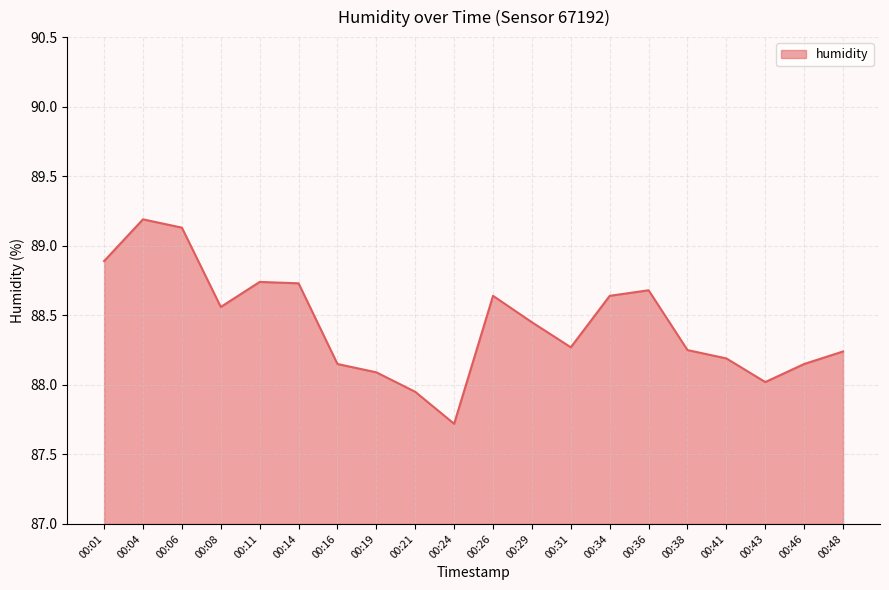

Where is the data nearest to the value 88?

00:43